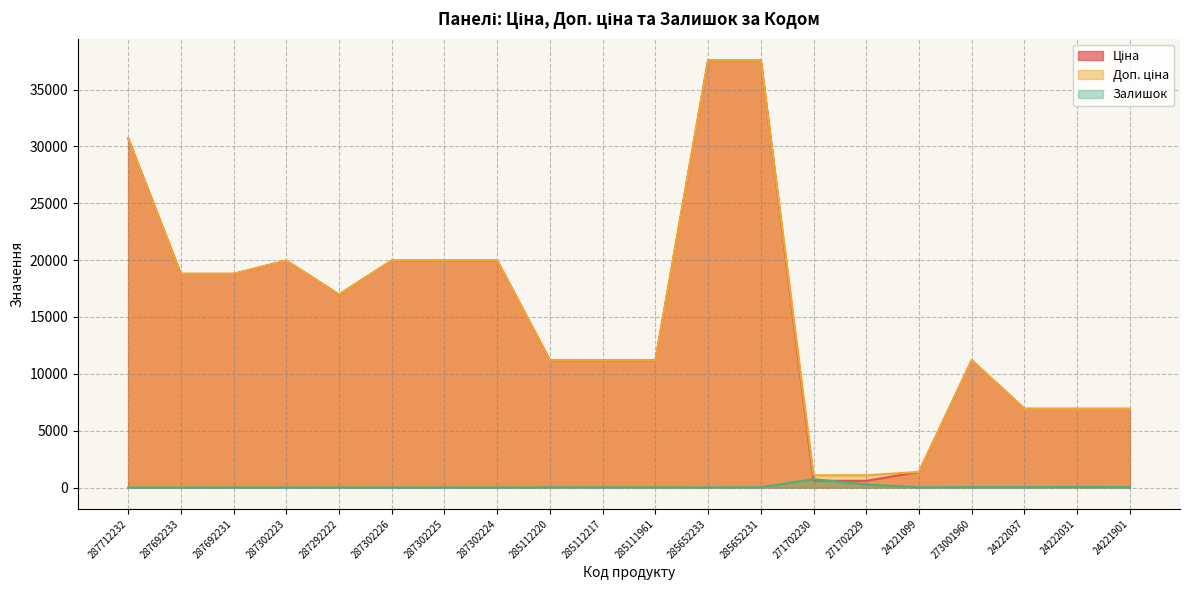

The value of Залишок at 271702230 is 735.0. True or false?

True